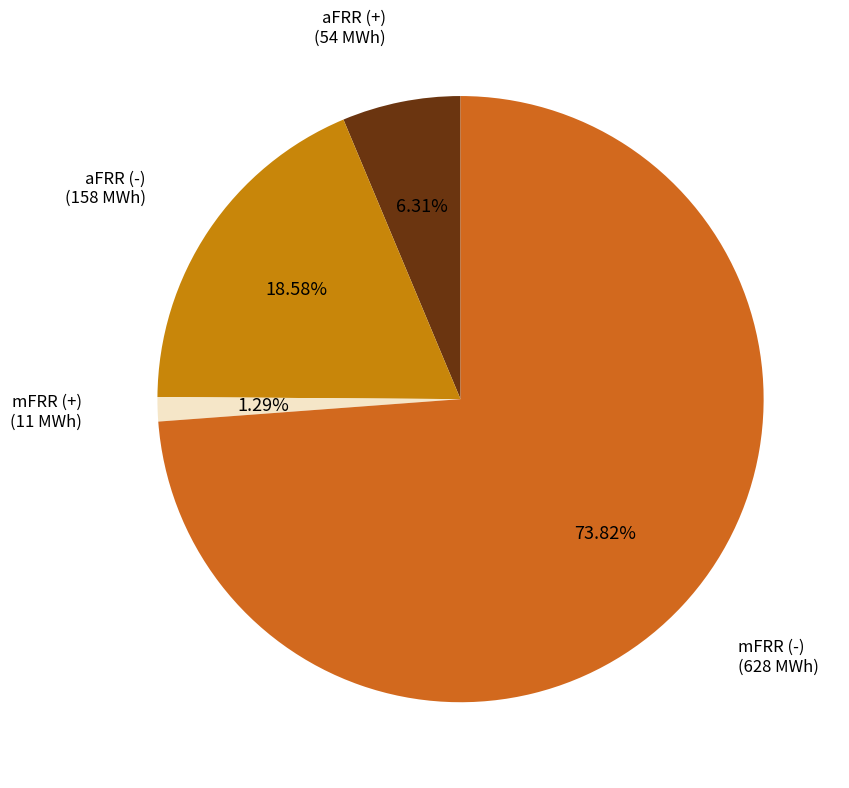

How many slices are in this pie chart?

4